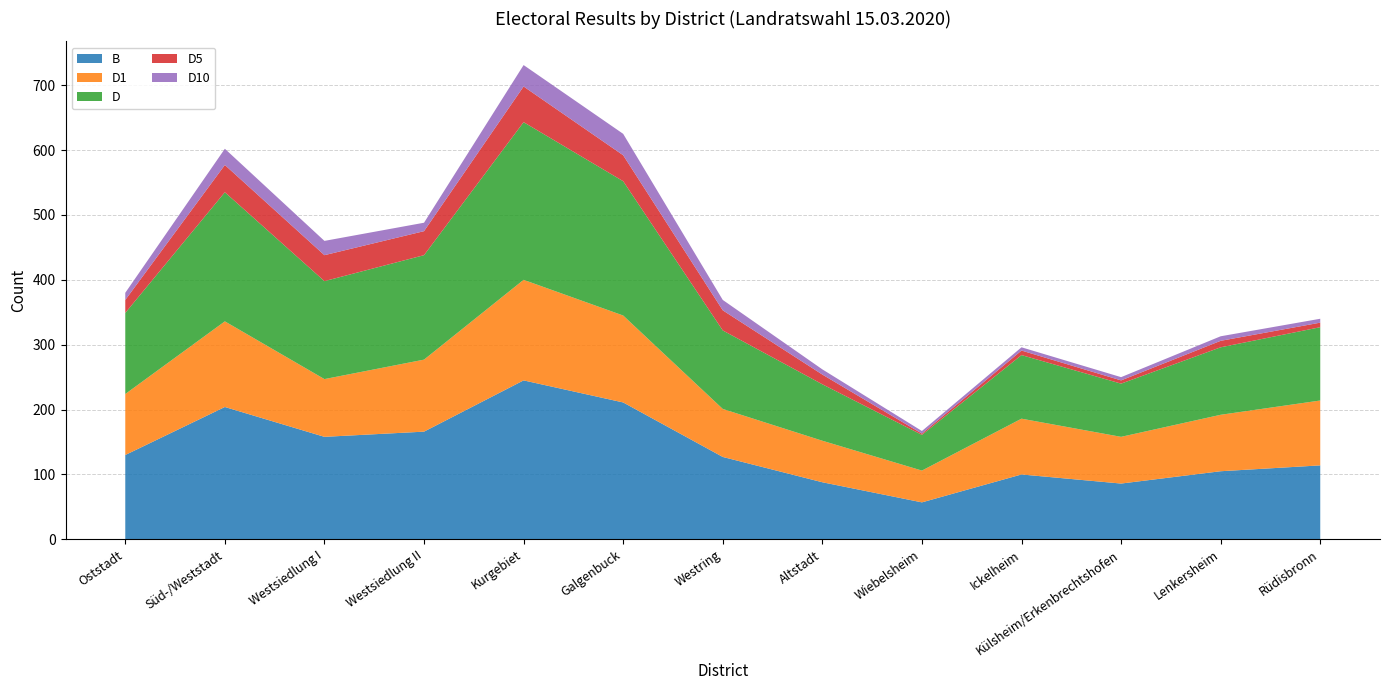

Reading left to right, transcribe all the data shown in this chart.

B: Oststadt=130	Süd-/Weststadt=204	Westsiedlung I=158	Westsiedlung II=166	Kurgebiet=245	Galgenbuck=211	Westring=127	Altstadt=88	Wiebelsheim=57	Ickelheim=100	Külsheim/Erkenbrechtshofen=86	Lenkersheim=105	Rüdisbronn=114
D1: Oststadt=94	Süd-/Weststadt=132	Westsiedlung I=89	Westsiedlung II=111	Kurgebiet=155	Galgenbuck=134	Westring=74	Altstadt=64	Wiebelsheim=49	Ickelheim=86	Külsheim/Erkenbrechtshofen=72	Lenkersheim=87	Rüdisbronn=100
D: Oststadt=125	Süd-/Weststadt=199	Westsiedlung I=151	Westsiedlung II=161	Kurgebiet=243	Galgenbuck=207	Westring=121	Altstadt=87	Wiebelsheim=55	Ickelheim=98	Külsheim/Erkenbrechtshofen=82	Lenkersheim=104	Rüdisbronn=113
D5: Oststadt=20	Süd-/Weststadt=42	Westsiedlung I=40	Westsiedlung II=37	Kurgebiet=55	Galgenbuck=40	Westring=31	Altstadt=15	Wiebelsheim=2	Ickelheim=7	Külsheim/Erkenbrechtshofen=5	Lenkersheim=10	Rüdisbronn=7
D10: Oststadt=11	Süd-/Weststadt=25	Westsiedlung I=22	Westsiedlung II=13	Kurgebiet=33	Galgenbuck=33	Westring=16	Altstadt=8	Wiebelsheim=4	Ickelheim=5	Külsheim/Erkenbrechtshofen=5	Lenkersheim=7	Rüdisbronn=6